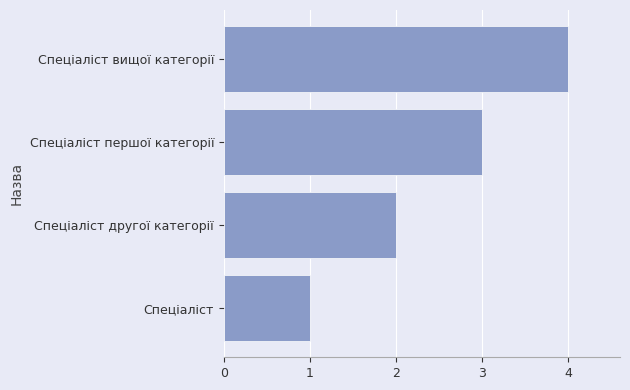

What is the maximum value shown in the chart?

4